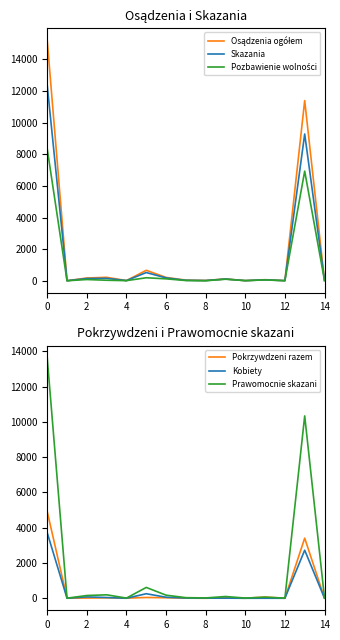

At which label is Osądzenia ogółem closest to 7602?

13